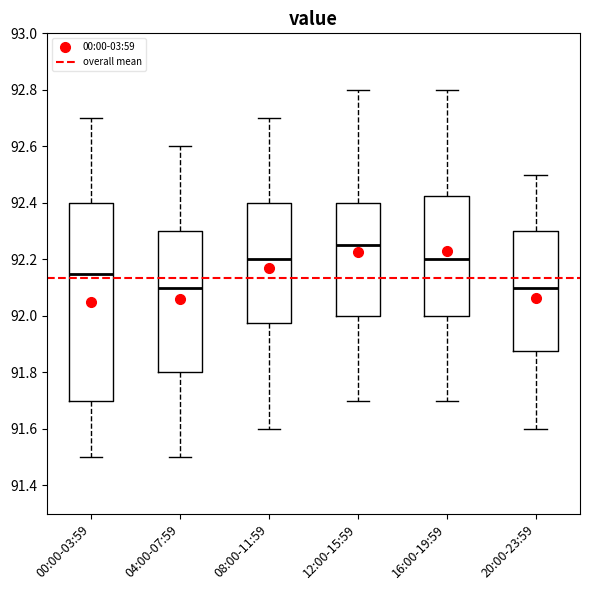

Where does the median line of the box for 16:00-19:59 sit on the y-axis? The values are not printed on the chart, so give them approximately, as read against the axis.

92.20